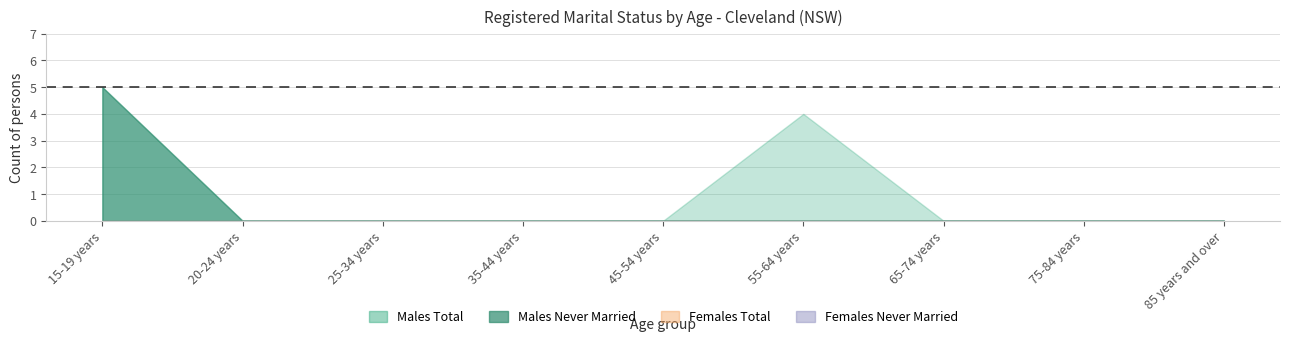

Does the chart display data point markers on the line(s)?

No